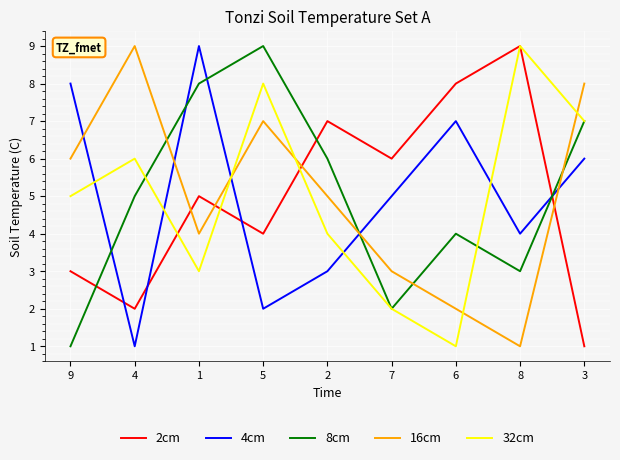

What is the highest value of the 32cm series?

9